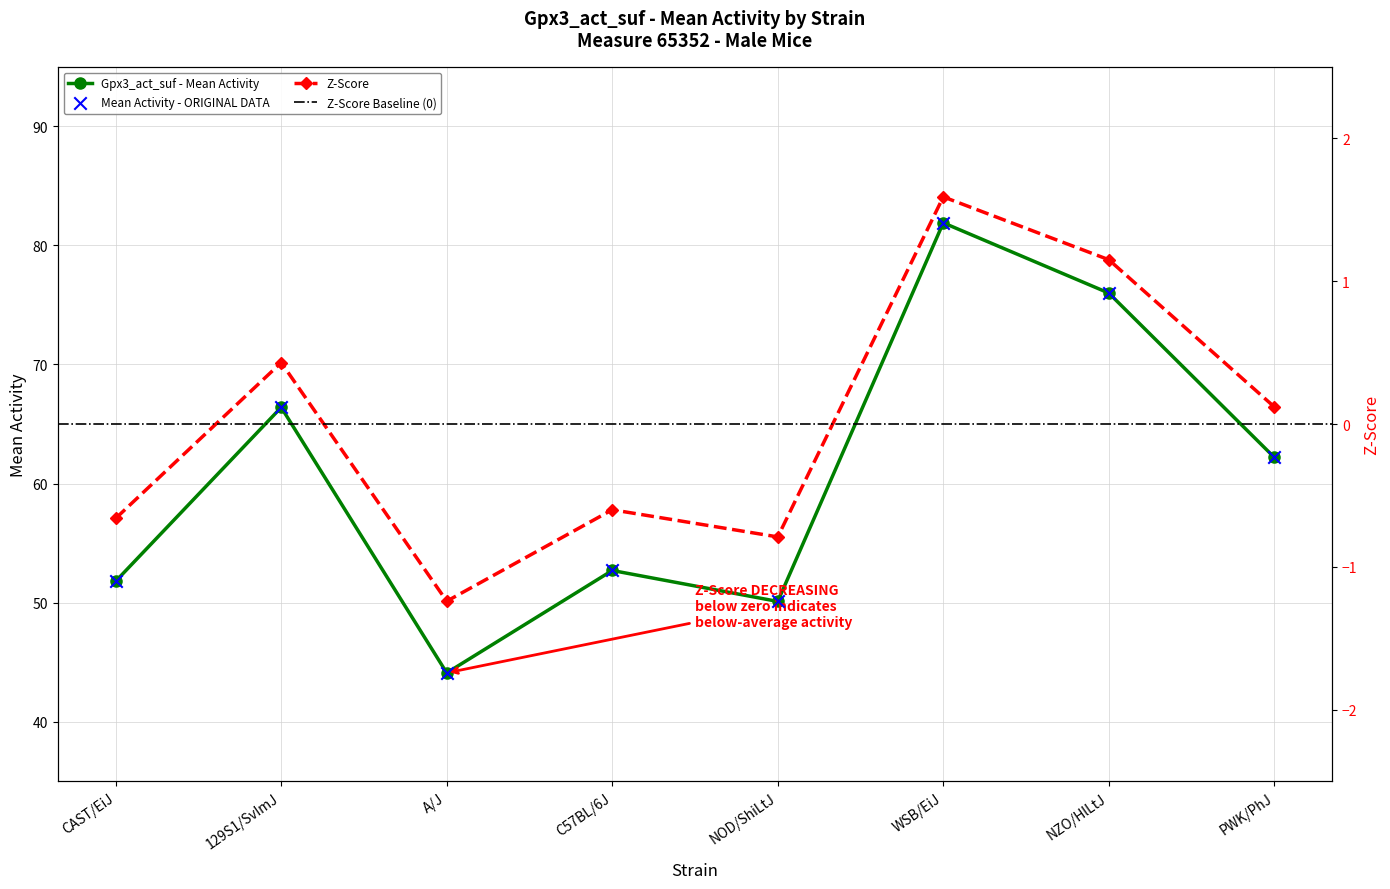

Which series has the largest total across all categories?

mean